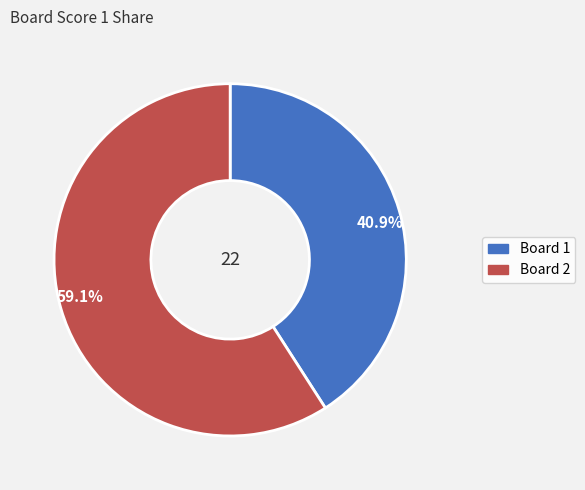

Is the sum of 59.1% and 40.9% greater than half?

Yes